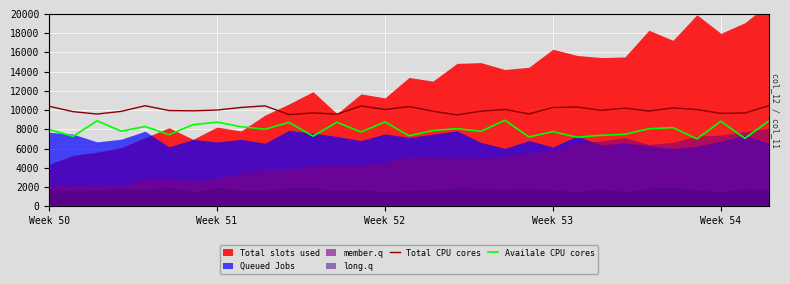

True or false: Availale CPU cores has more than 0 interior local peaks.

True